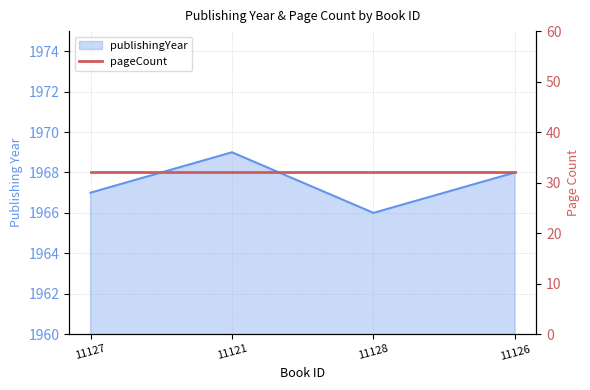

How many points are higher than both their immediate neighbors (excluding endpoints)?

1